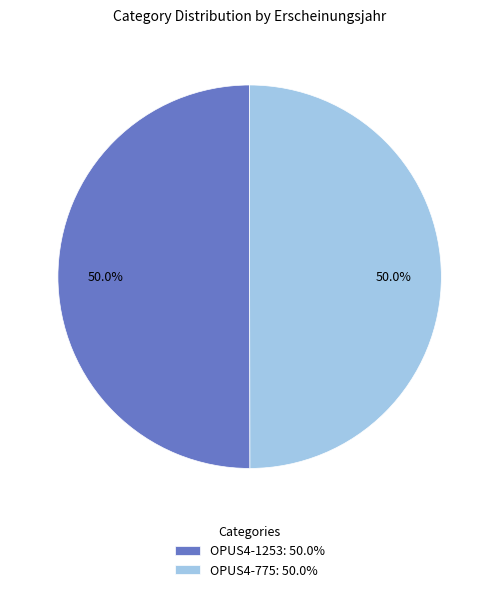

What percentage is the OPUS4-775 slice, to the nearest percent?

50%